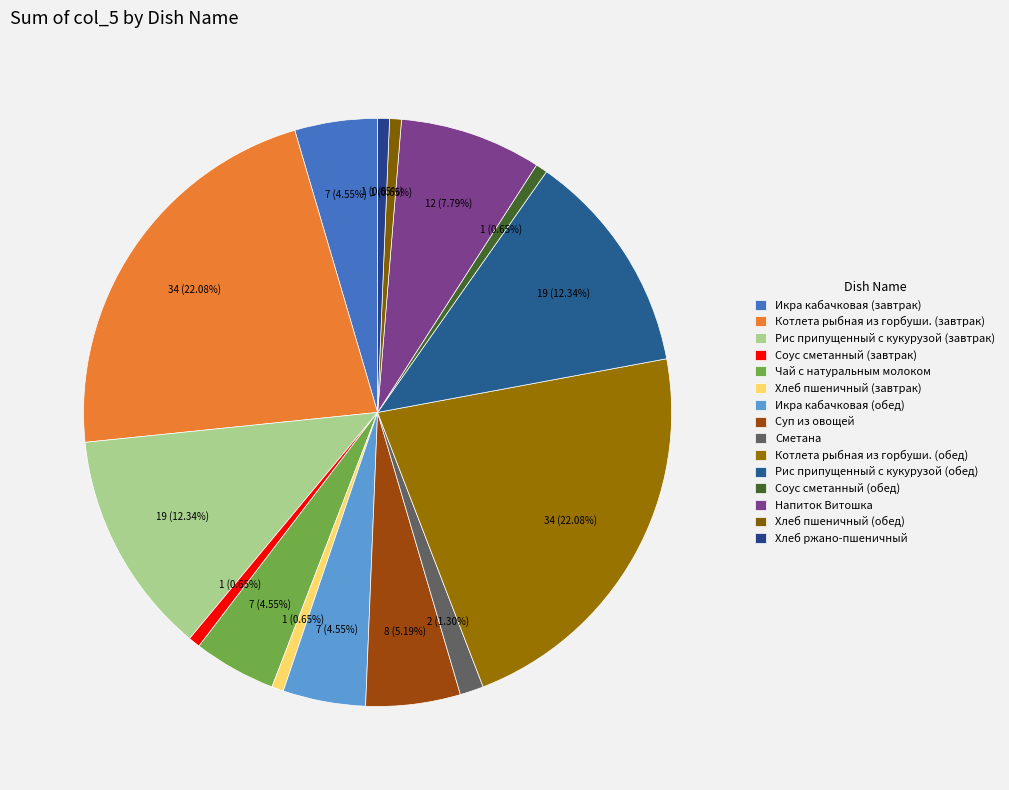

Is it true that Суп из овощей is 5% of the pie?

True